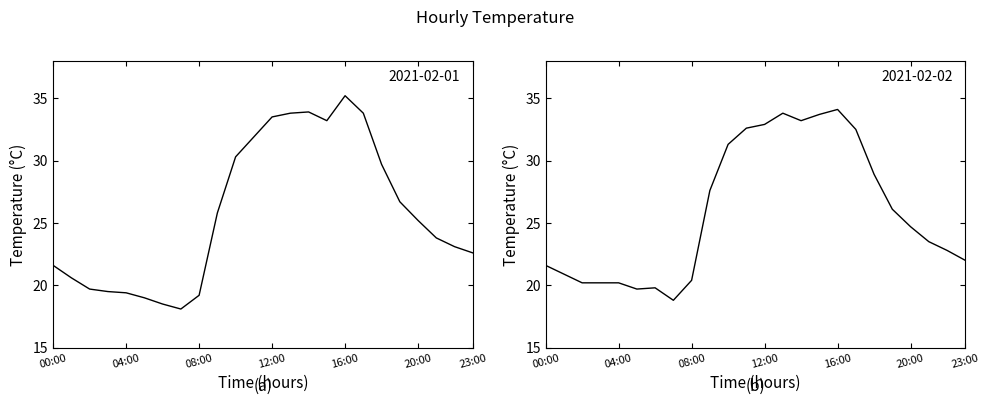

What value does the 2021-02-02 series have at 15:00?

33.7